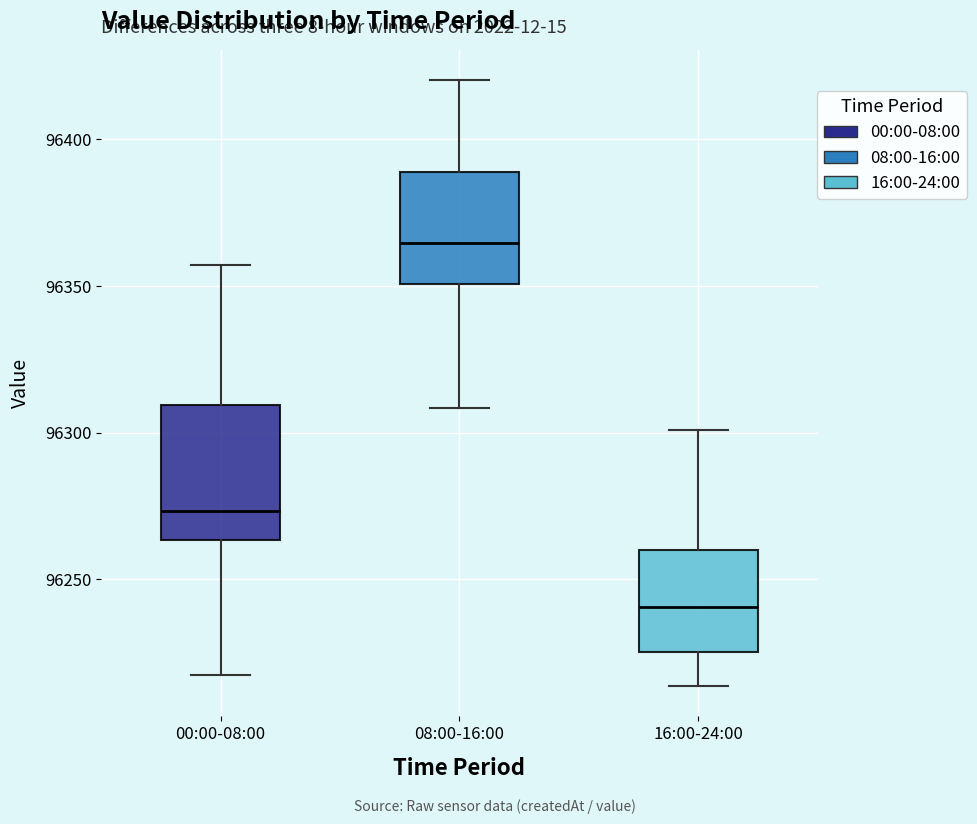

Reading left to right, transcribe this box plot: for each box, give where its median line is, the range the box spans, and where its two whiskers end, as read against the y-axis. The values are not printed on the chart, so give them approximately, as read against the axis.

00:00-08:00: median 96275, box 96265 to 96310, whiskers 96215 to 96355
08:00-16:00: median 96365, box 96350 to 96390, whiskers 96310 to 96420
16:00-24:00: median 96240, box 96225 to 96260, whiskers 96215 to 96300